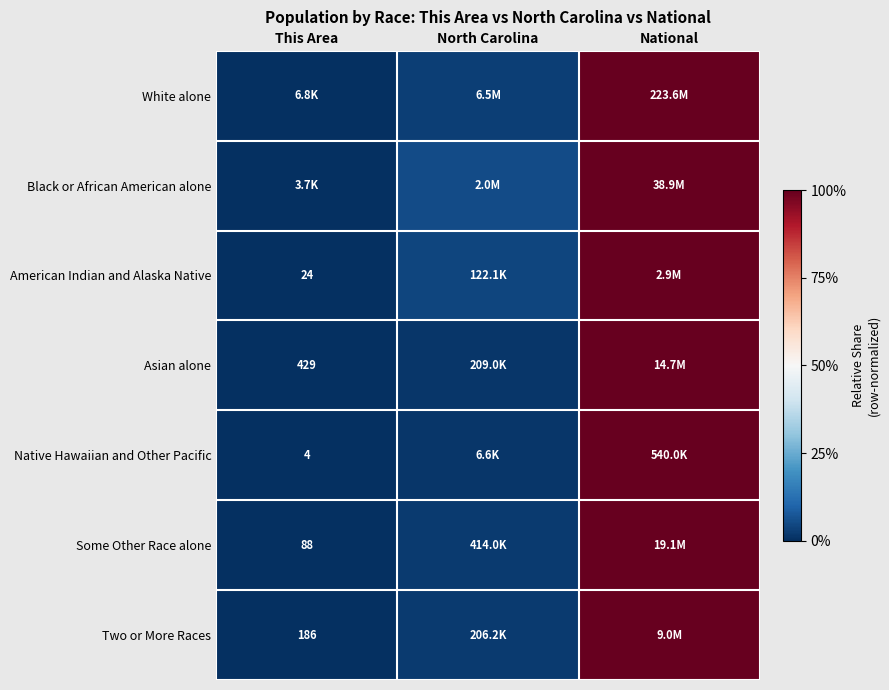

Which label corresponds to the smallest value in the chart?

This Area